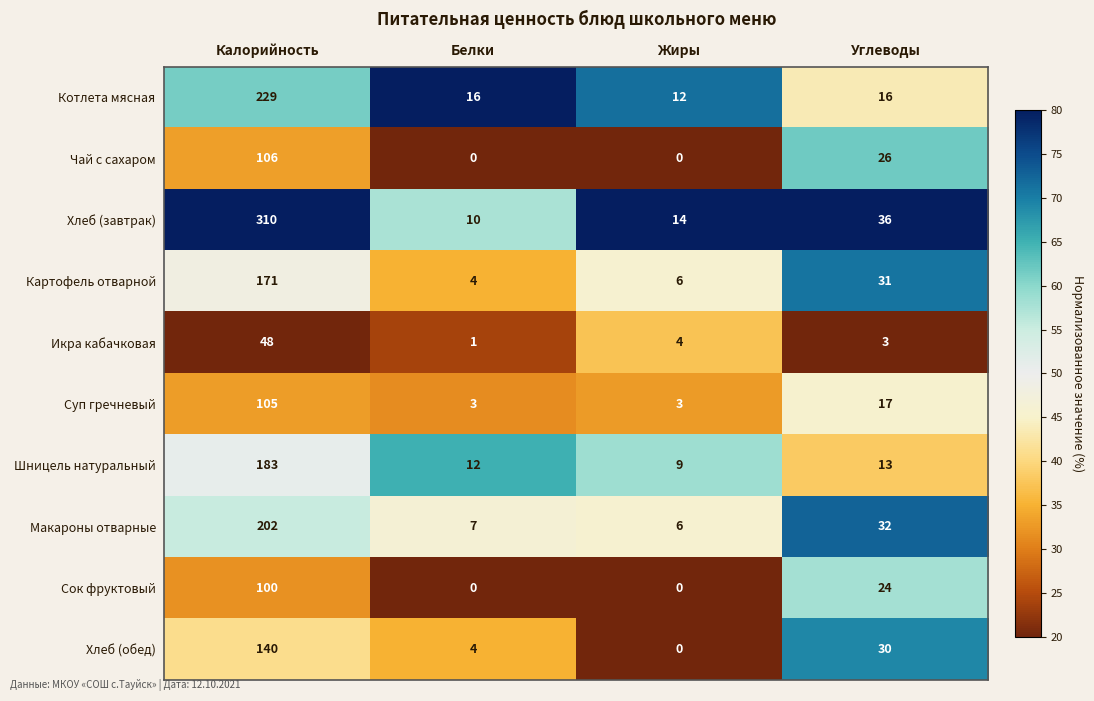

Where does the Хлеб (обед) series first go above 30?

Калорийность